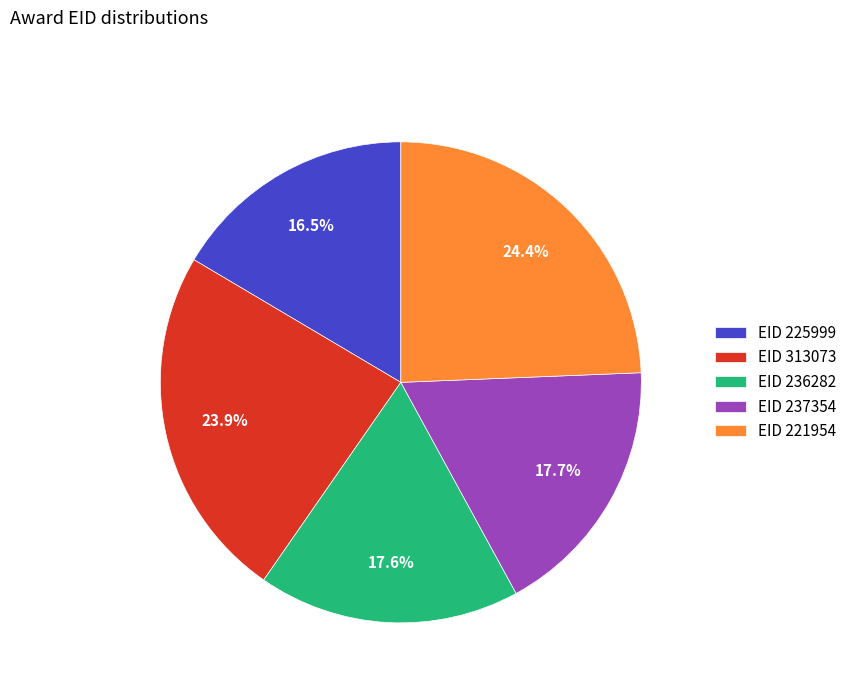

What is the smallest slice in the pie chart?

EID 225999